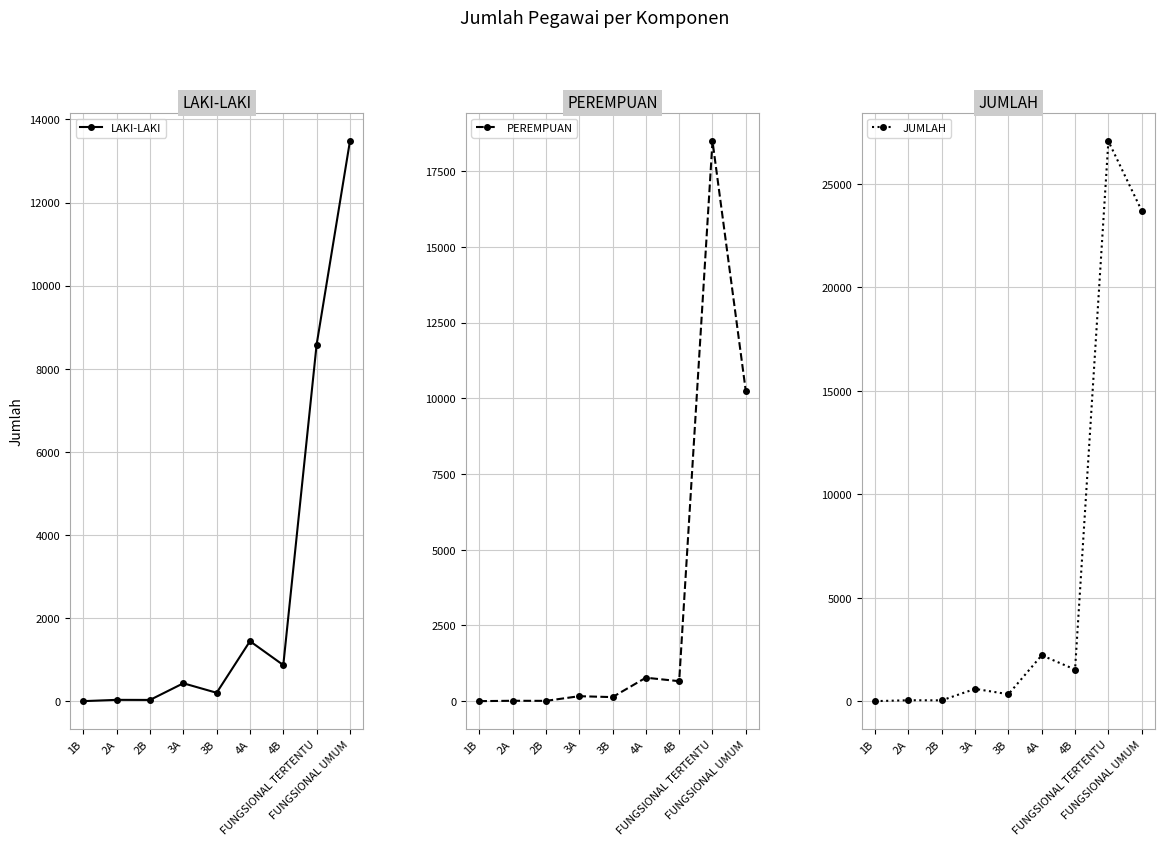

Which has a higher value, 1B or 4B?

4B